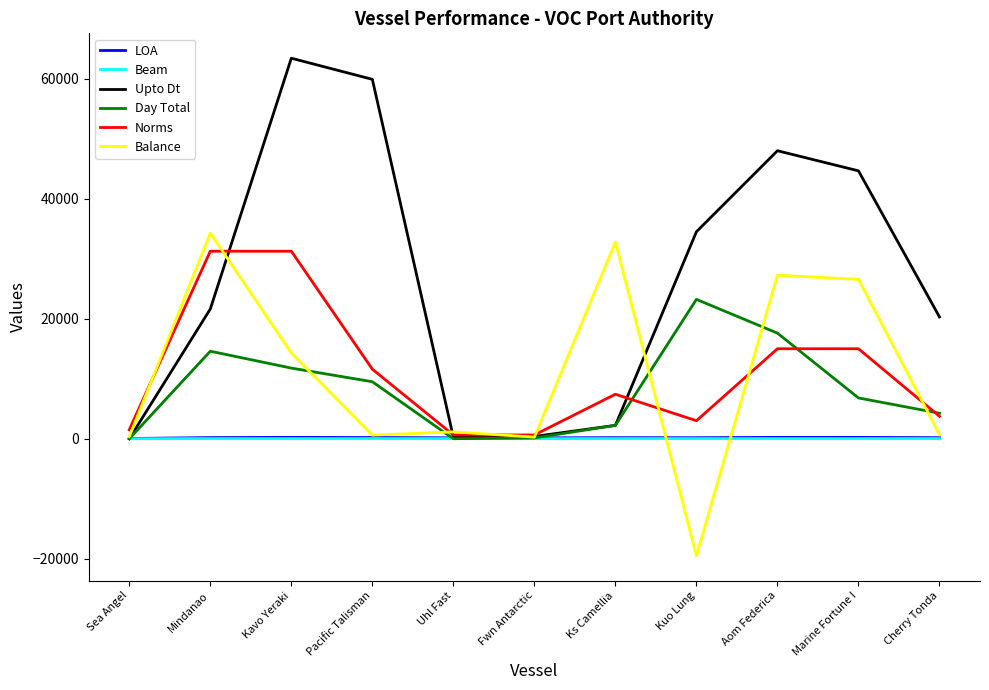

Is it true that Upto Dt equals -38565.0 at Sea Angel?

False